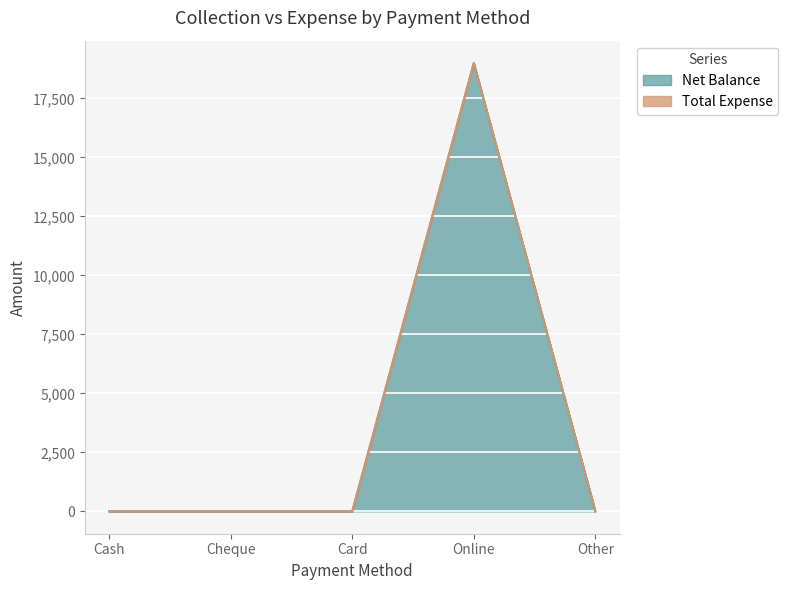

Reading left to right, transcribe all the data shown in this chart.

Cash=0	Cheque=0	Card=0	Online=19000	Other=0